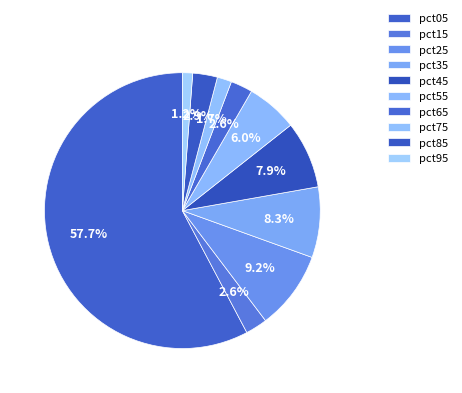

What percentage is the pct35 slice, to the nearest percent?

8%